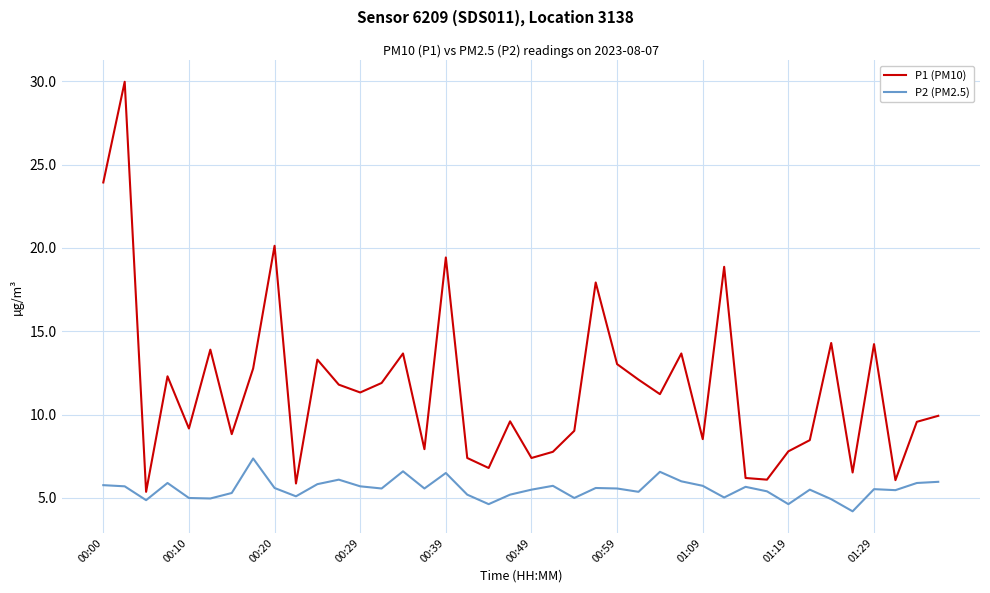

Which series has the widest spread of values?

P1 (PM10)